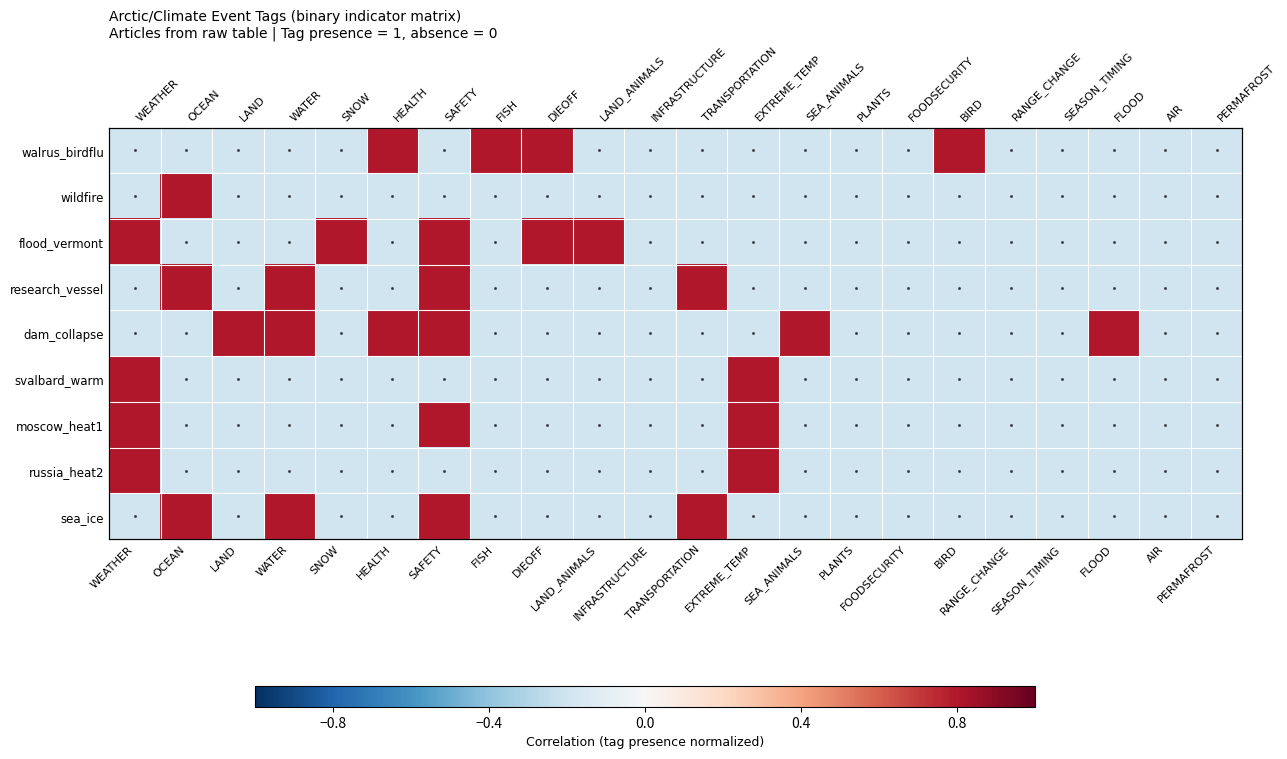

What is the difference between the highest and lowest values at WATER?

1.0